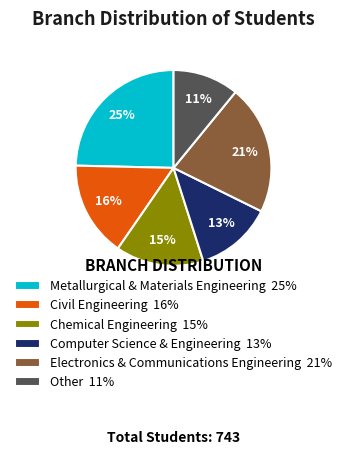

Which slice is the largest?

Metallurgical & Materials Engineering